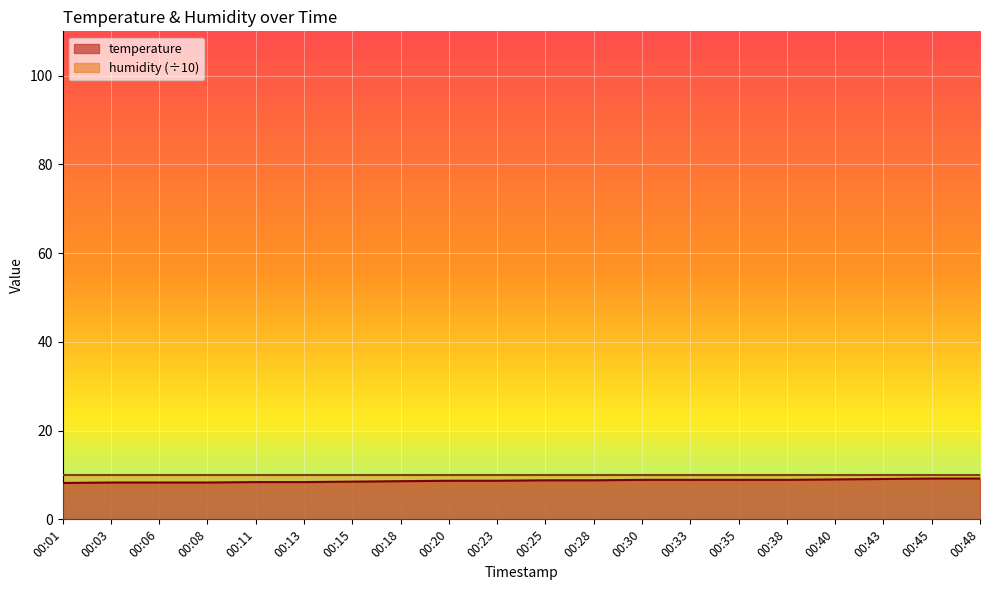

What is the value of the 5th point from the left?

8.4